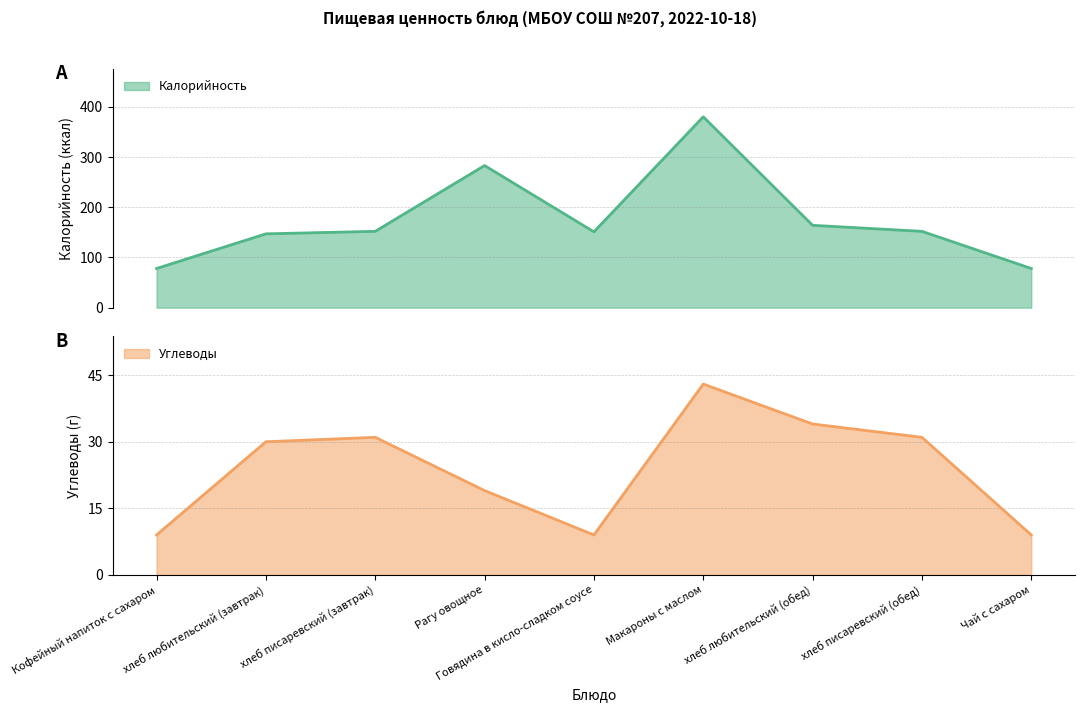

At which category does Калорийность reach its first local peak?

Рагу овощное